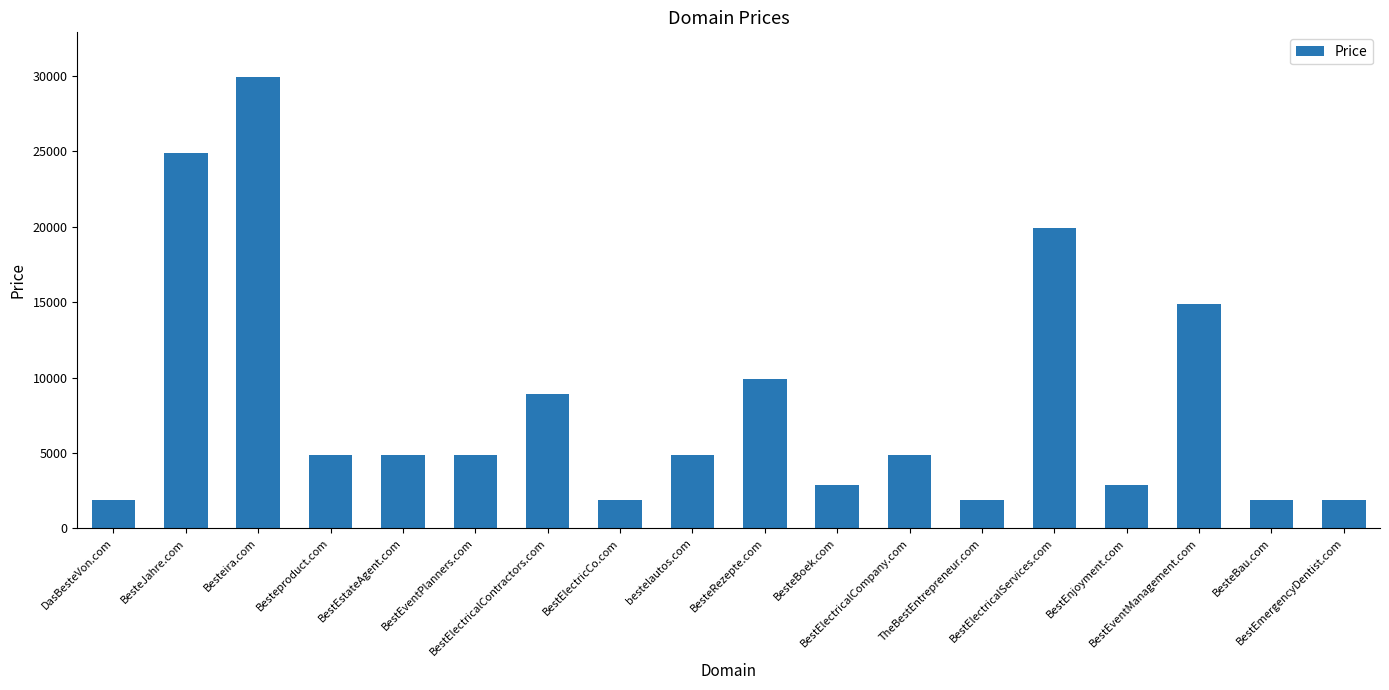

Reading left to right, extract all data points from this chart.

1888	24888	29888	4888	4888	4888	8888	1888	4888	9888	2888	4888	1888	19888	2888	14888	1888	1888